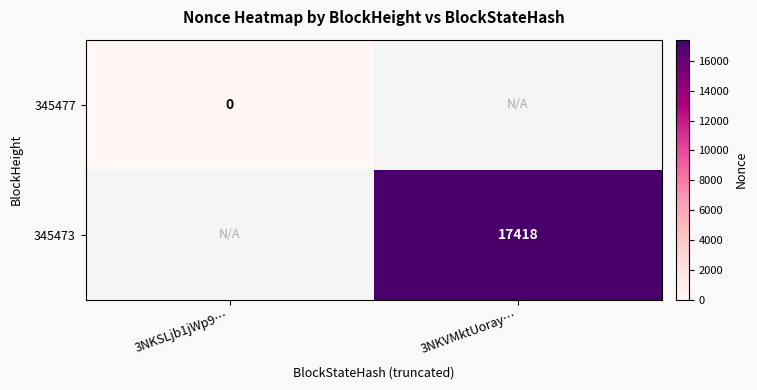

Is it true that 345473 equals 4269 at 3NKVMktUoray…?

False